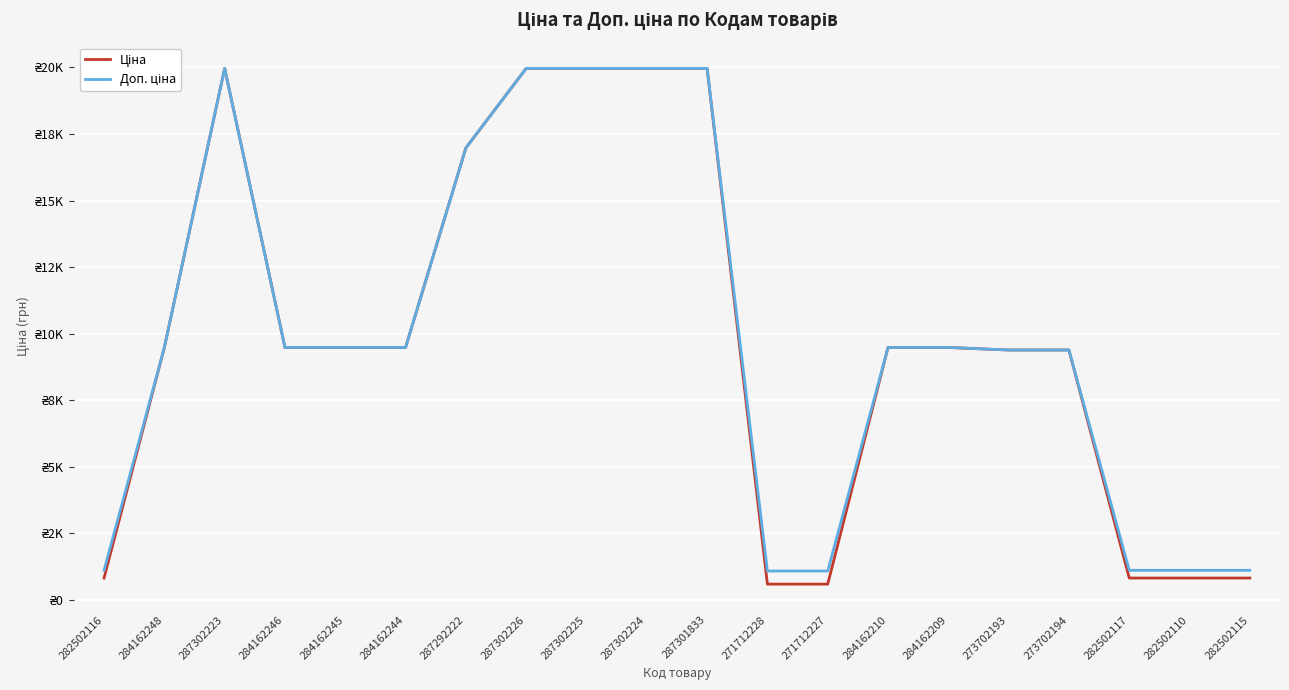

Is this an area chart (filled region under the line)?

No